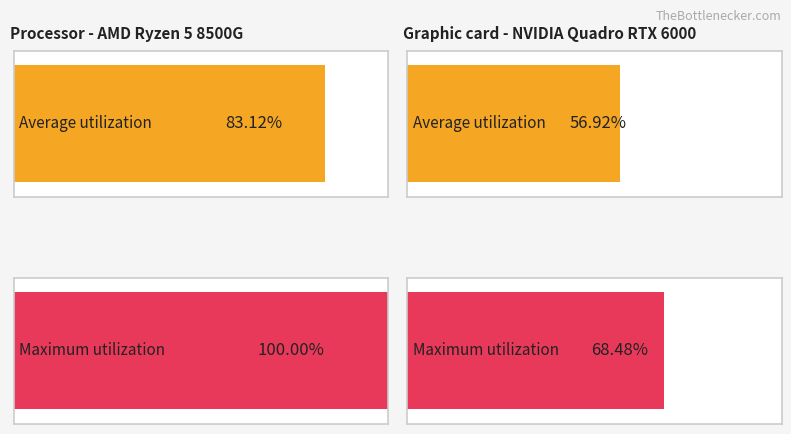

Rank the series at SDS_P2 Avg from lowest to highest value.

Average utilization, Maximum utilization